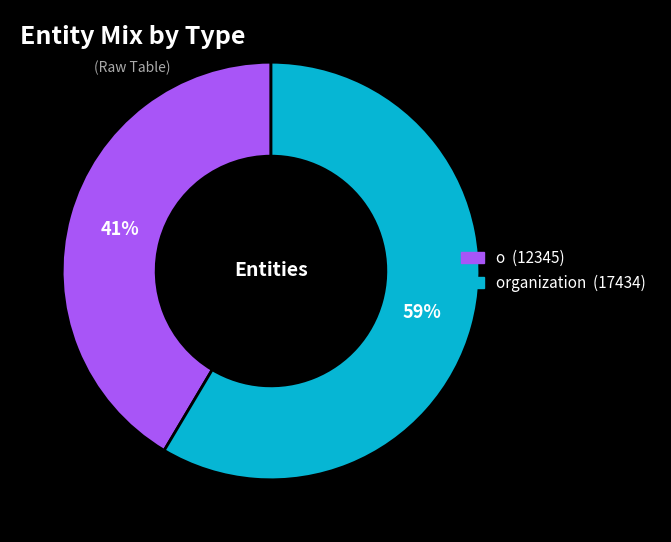

To the nearest percent, what is the average slice percentage?

50%